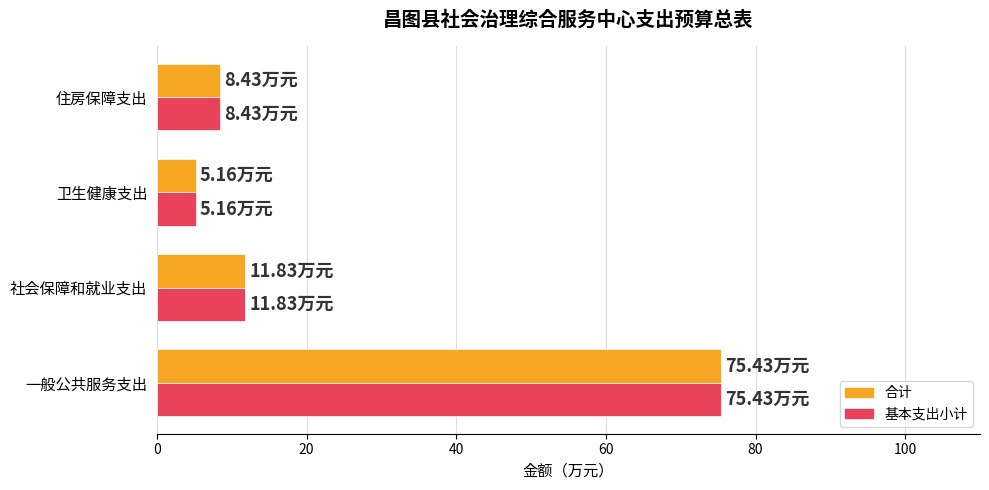

At which label is 基本支出小计 closest to 40?

社会保障和就业支出